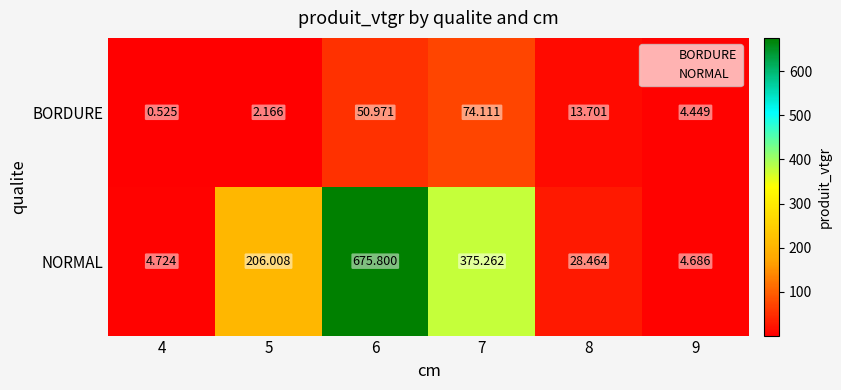

Rank the series by their maximum value, from lowest to highest.

BORDURE, NORMAL